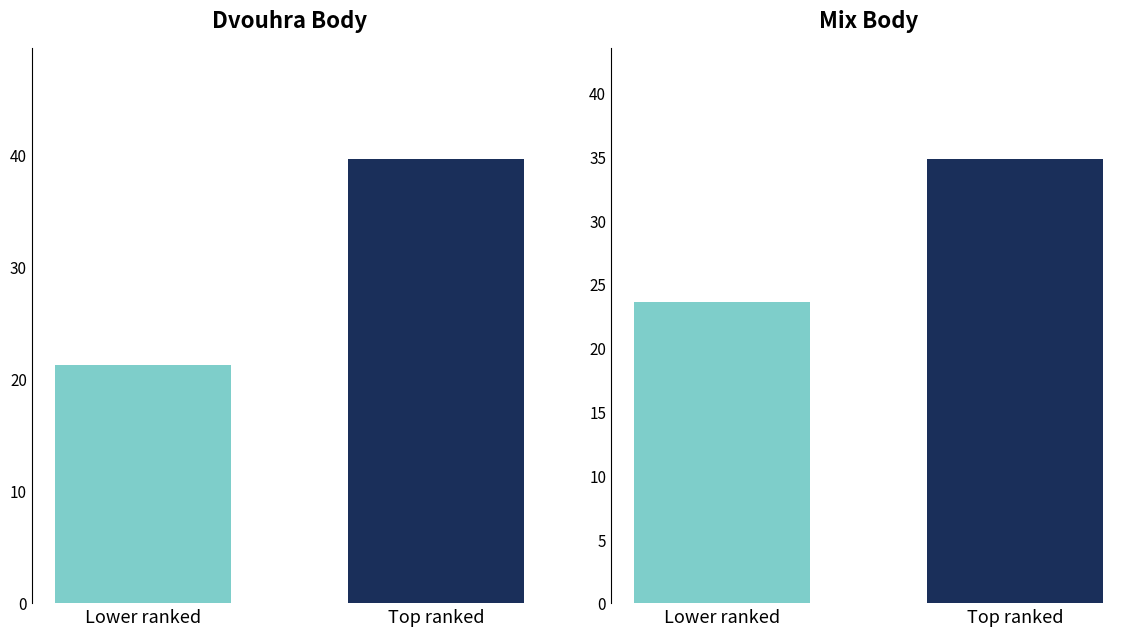

Rank the series by their average value, from highest to lowest.

Dvouhra (Body), Mix (Body)